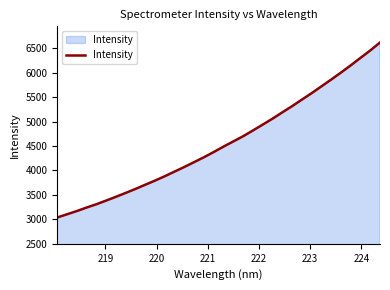

What is the minimum value shown in the chart?

3038.3